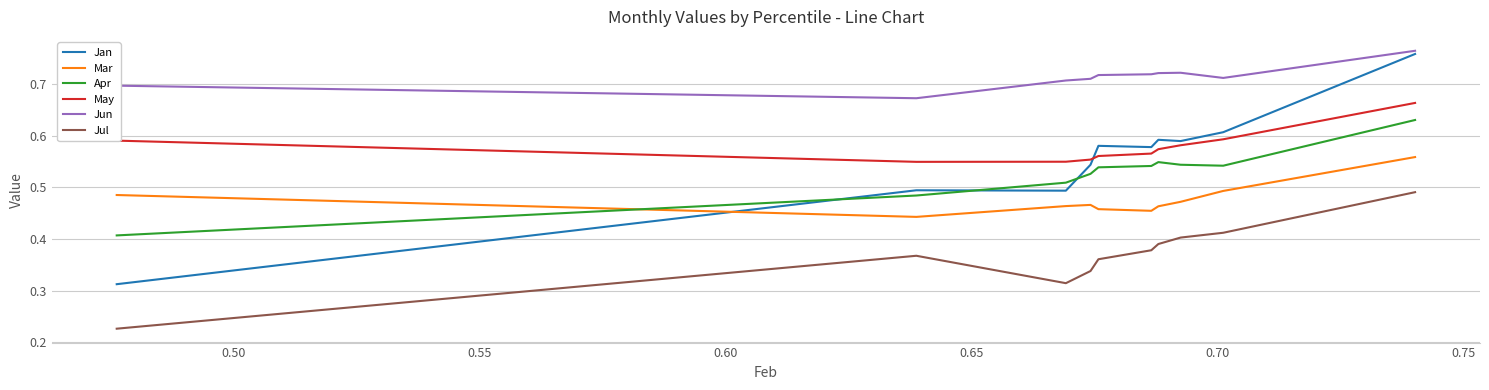

True or false: May and Apr intersect in this chart.

False